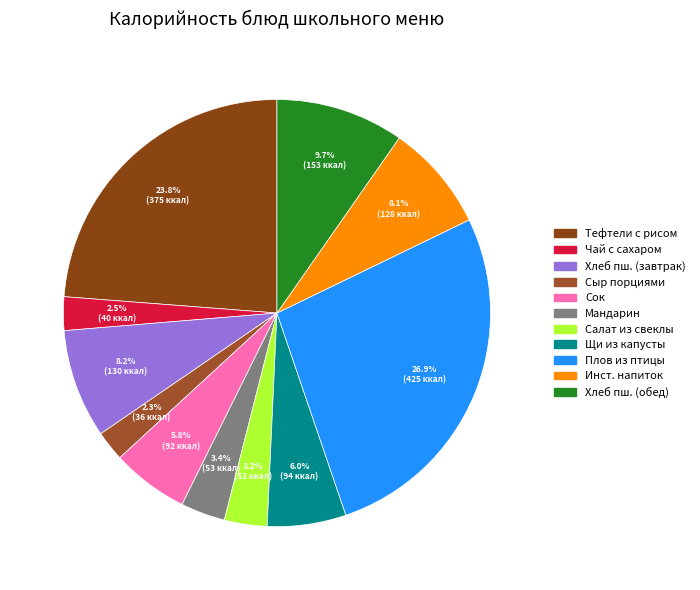

How many slices are in this pie chart?

11